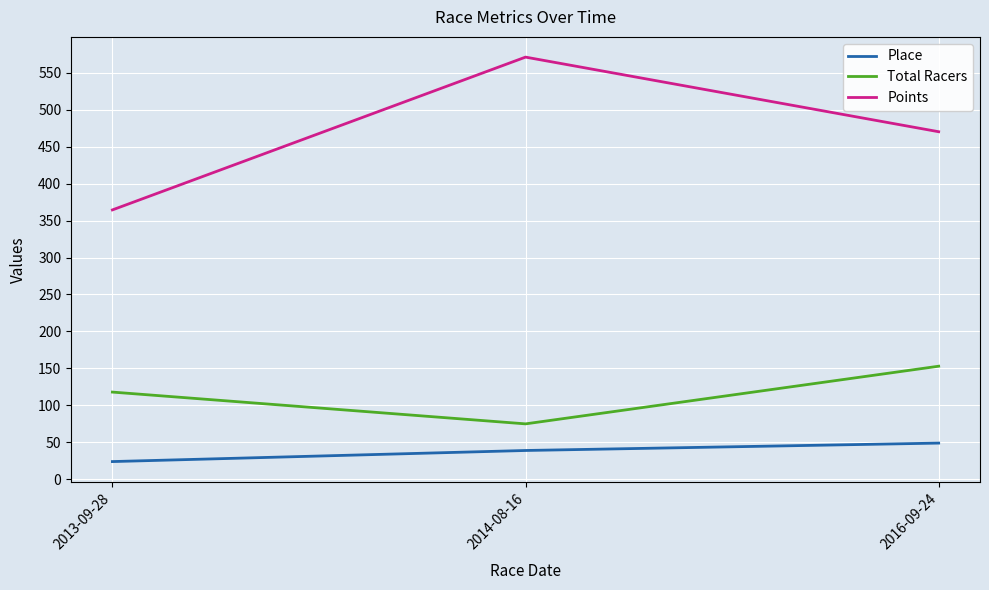

Is this an area chart (filled region under the line)?

No